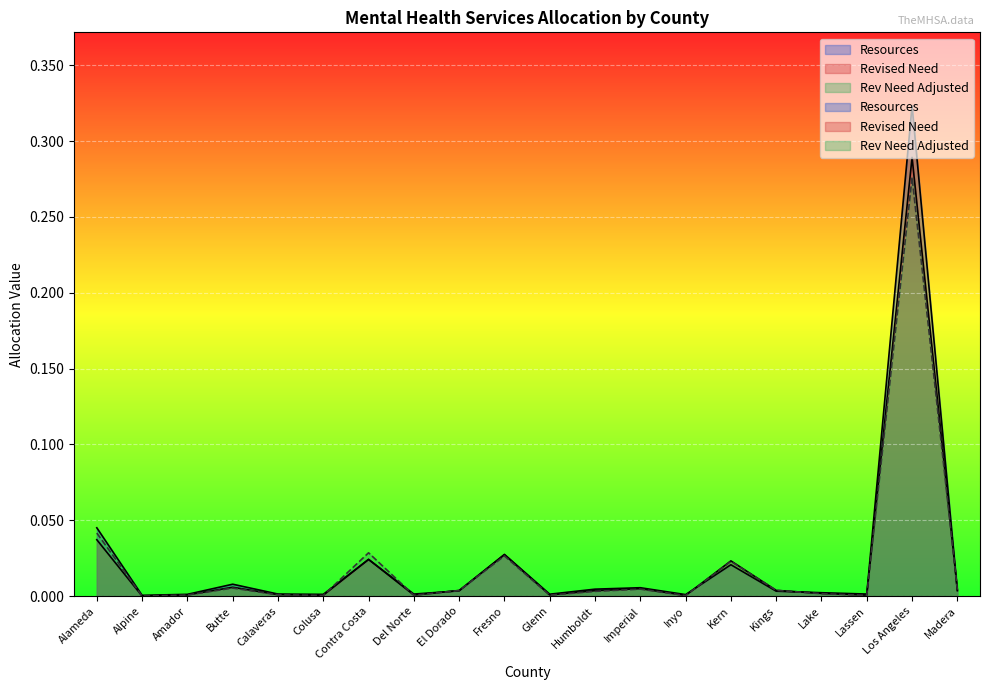

What is the label of the 17th point from the right?

Butte